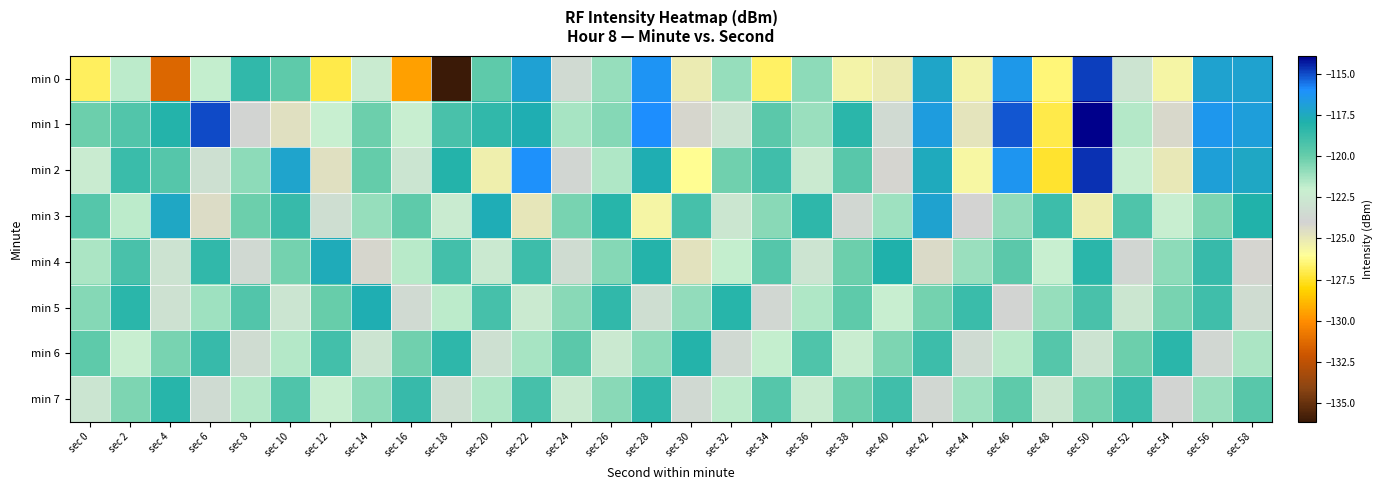

Which has a higher value, sec 44 or sec 32?

sec 32